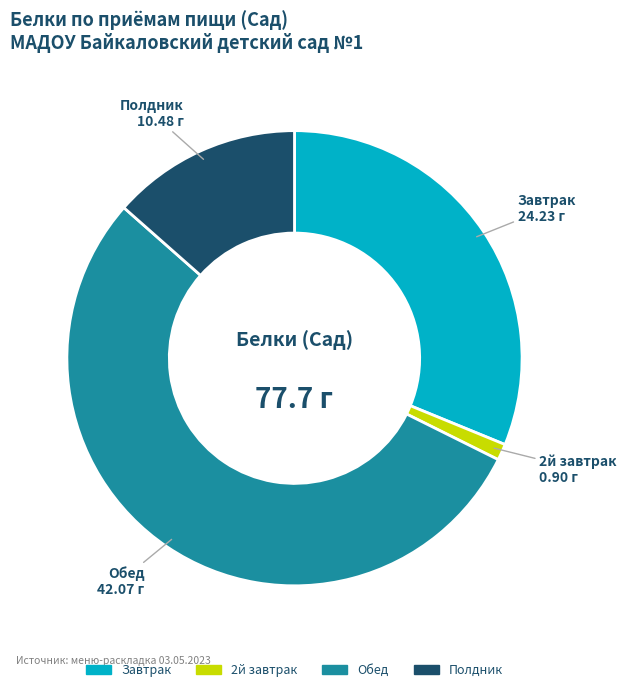

Count the number of slices in the pie.

4